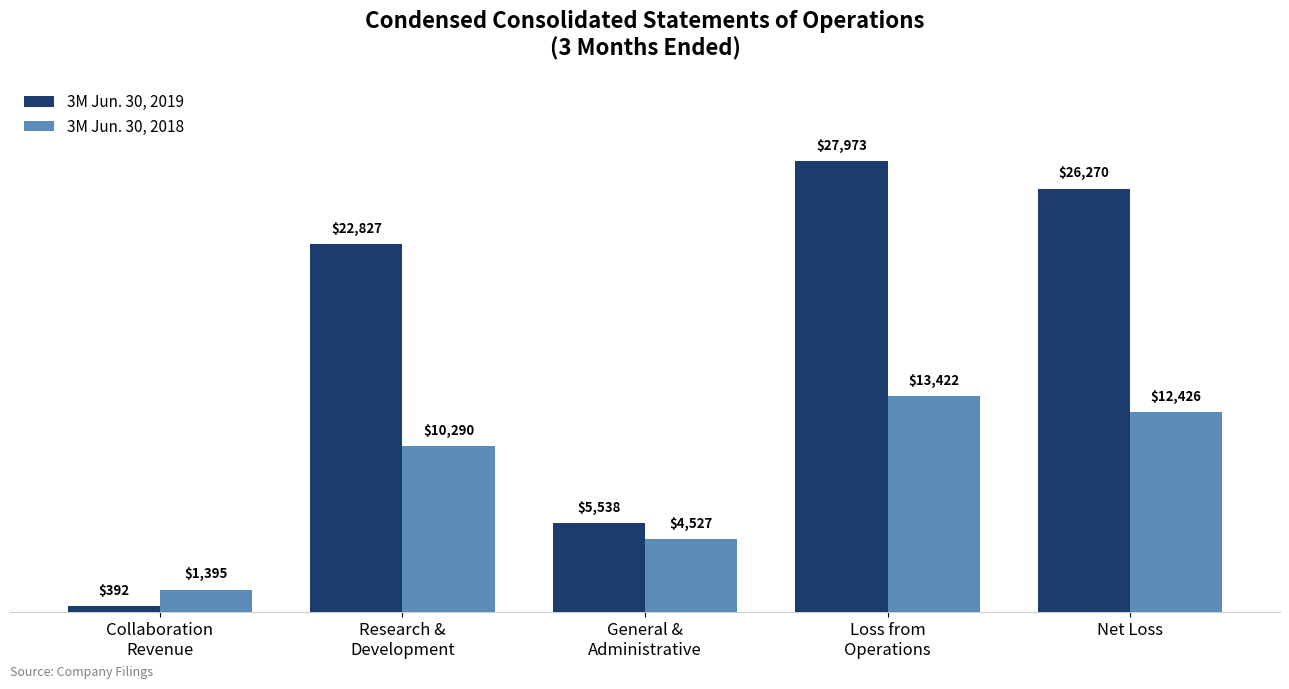

Which series has the largest total across all categories?

3M Jun. 30, 2019